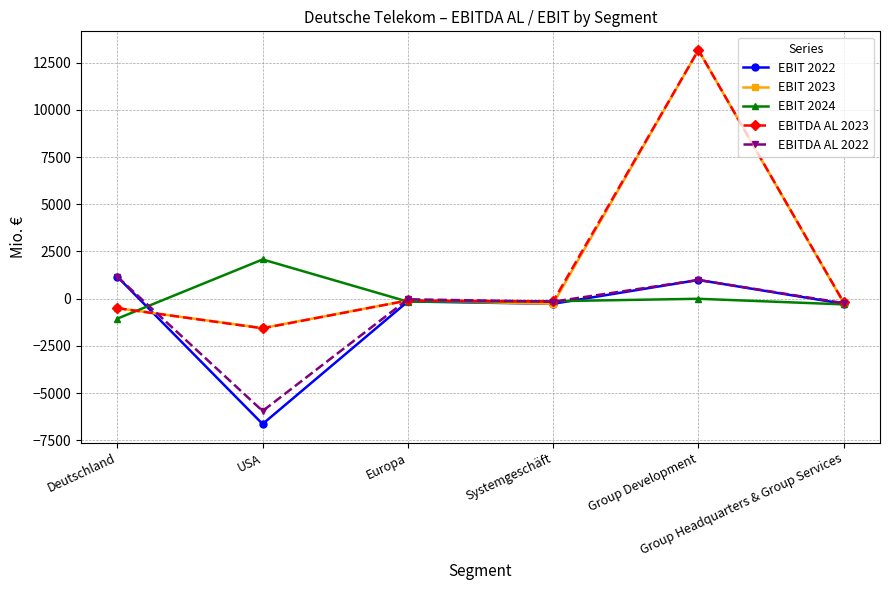

Where does the EBITDA AL 2022 series first go above -31?

Deutschland